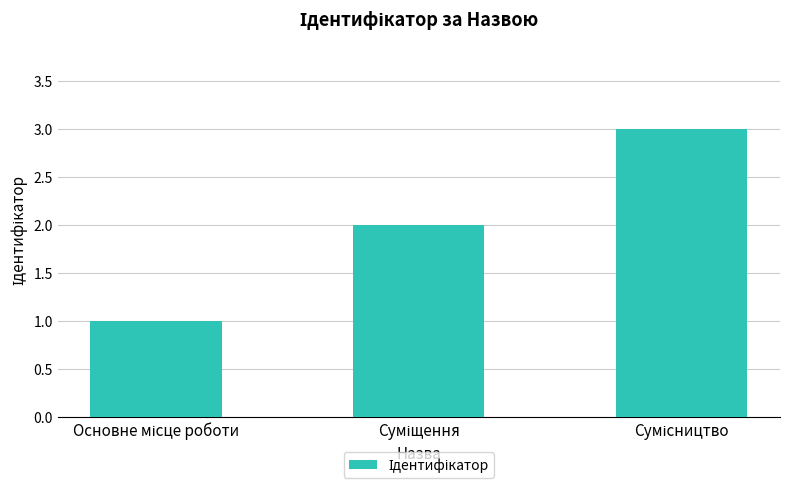

Reading right to left, what are all the values shown in this chart?

3	2	1